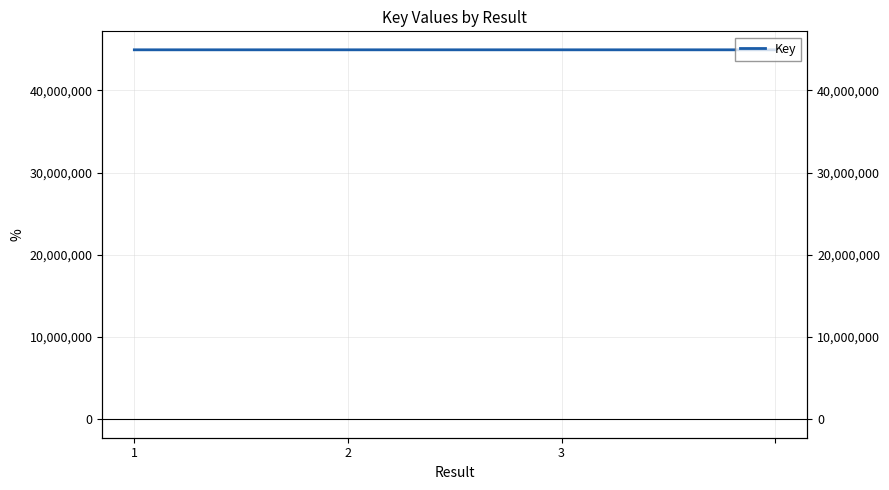

Between 3 and 2, which is larger?

2